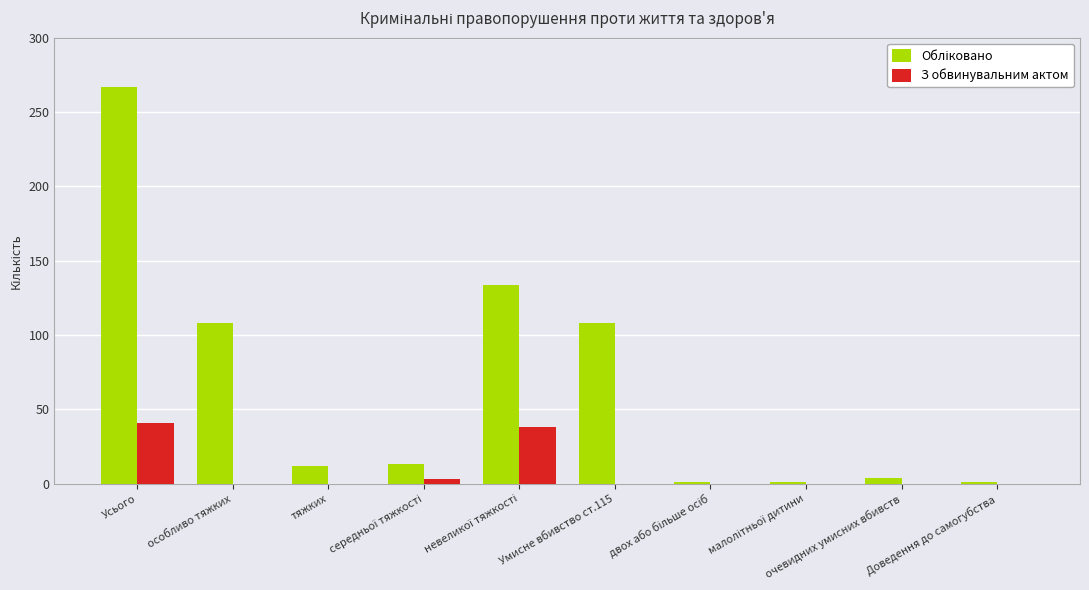

What is the maximum value for З обвинувальним актом?

41